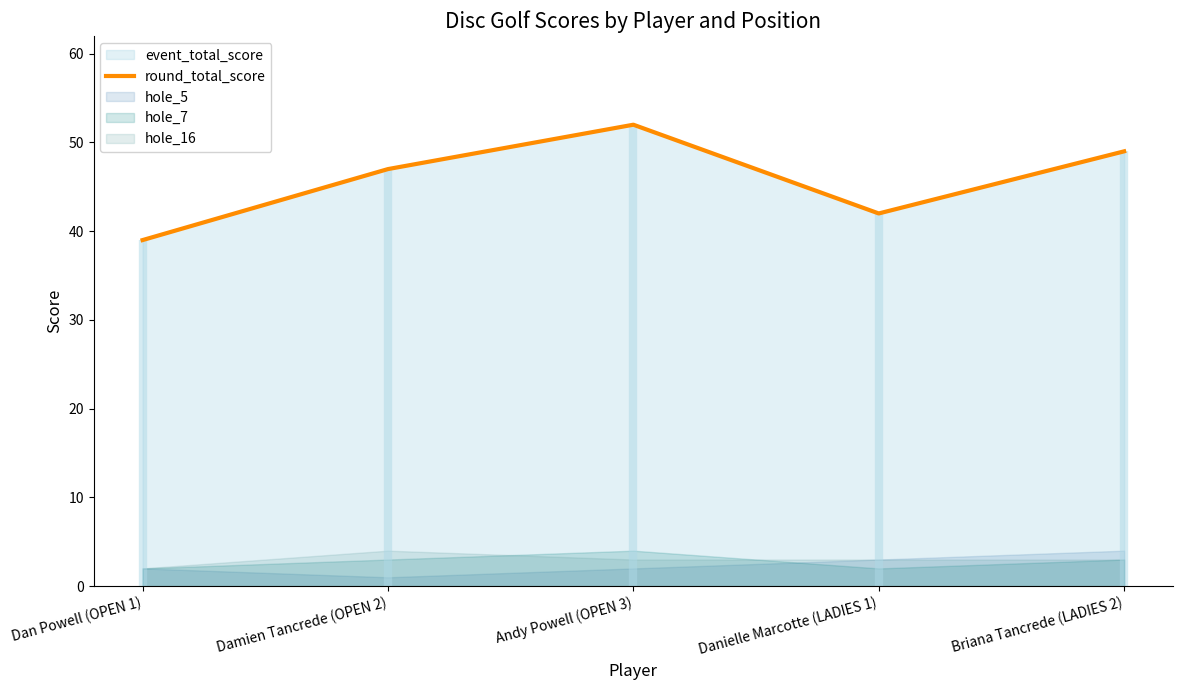

At which label does round_total_score reach its peak?

Andy Powell (OPEN 3)